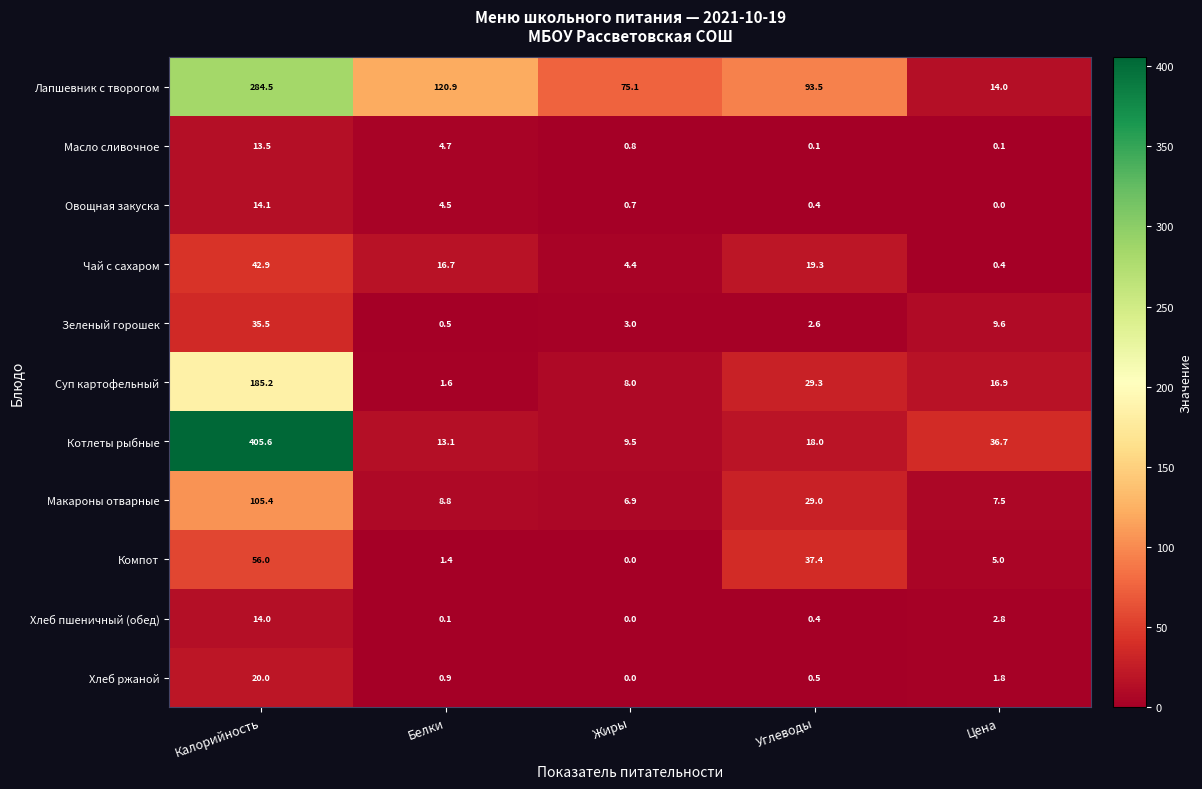

What is the spread (max minus min) of values at Жиры?

75.1